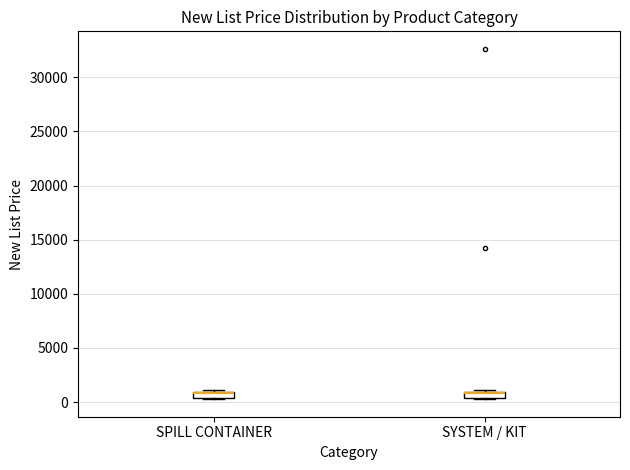

Where is the upper edge of the box for SYSTEM / KIT on the y-axis? The values are not printed on the chart, so give them approximately, as read against the axis.

1000